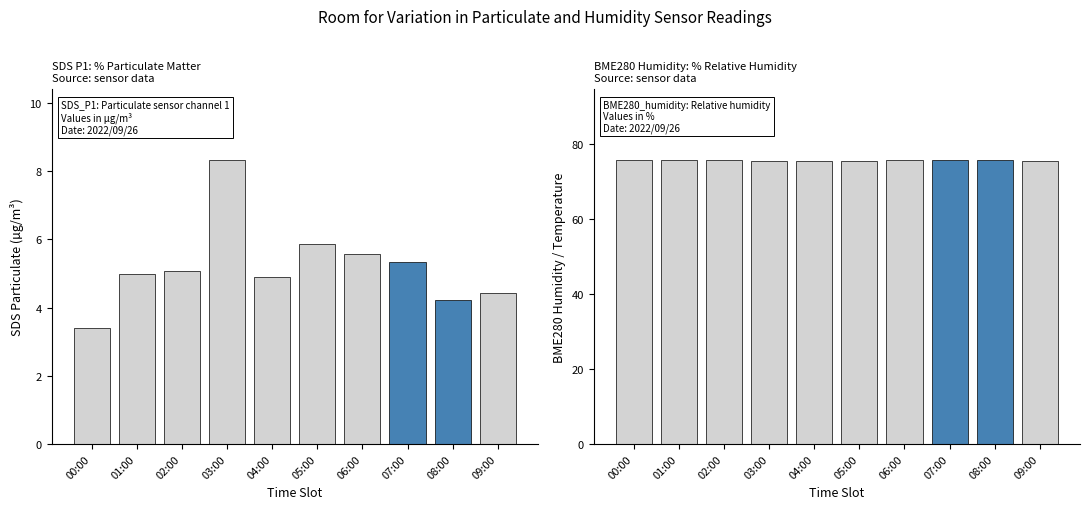

How many bars are there in total?

20